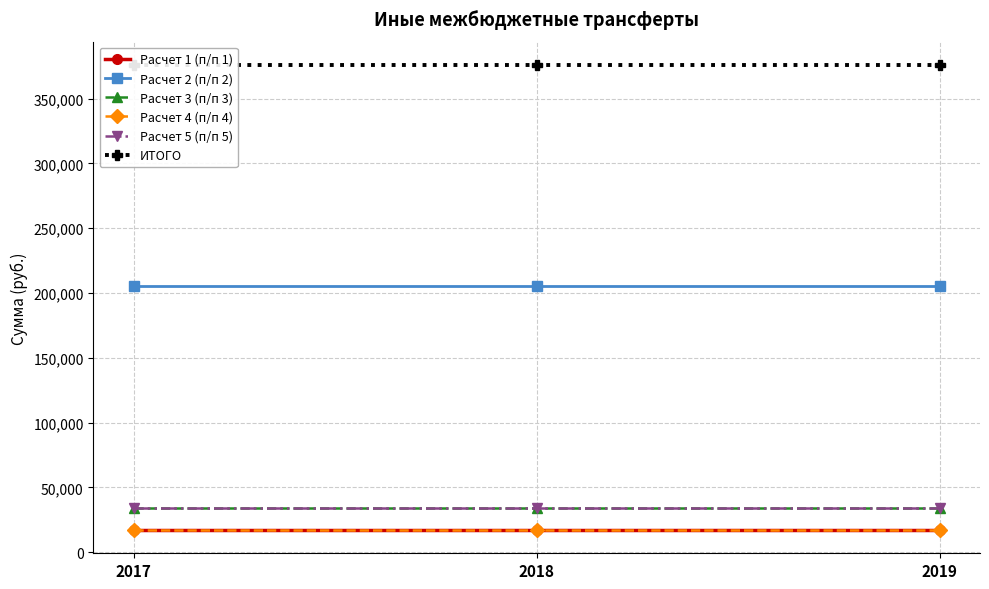

What is the maximum value shown in the chart?

375946